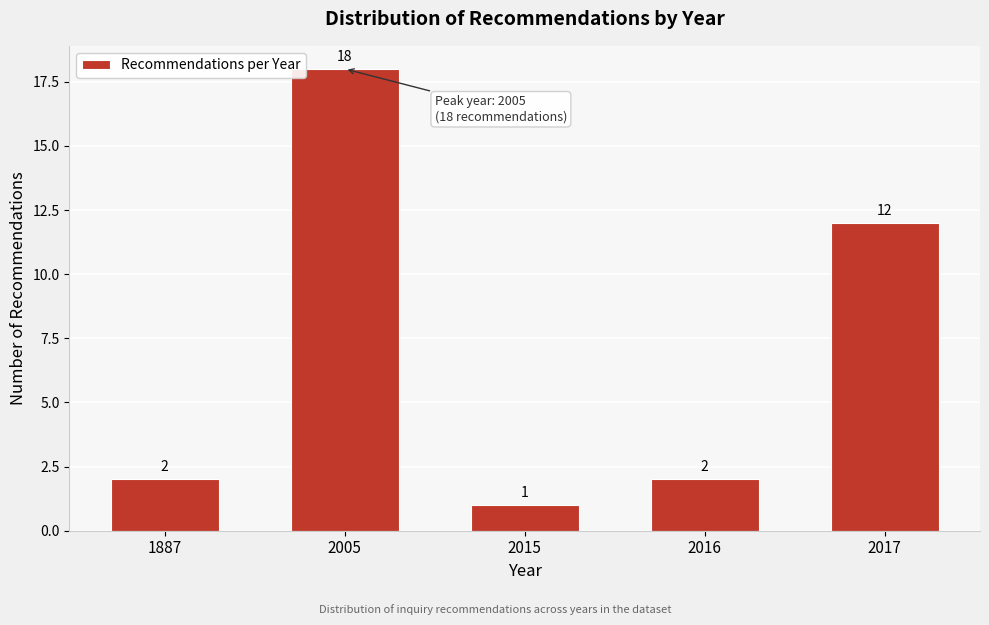

Reading right to left, what are all the values shown in this chart?

12	2	1	18	2